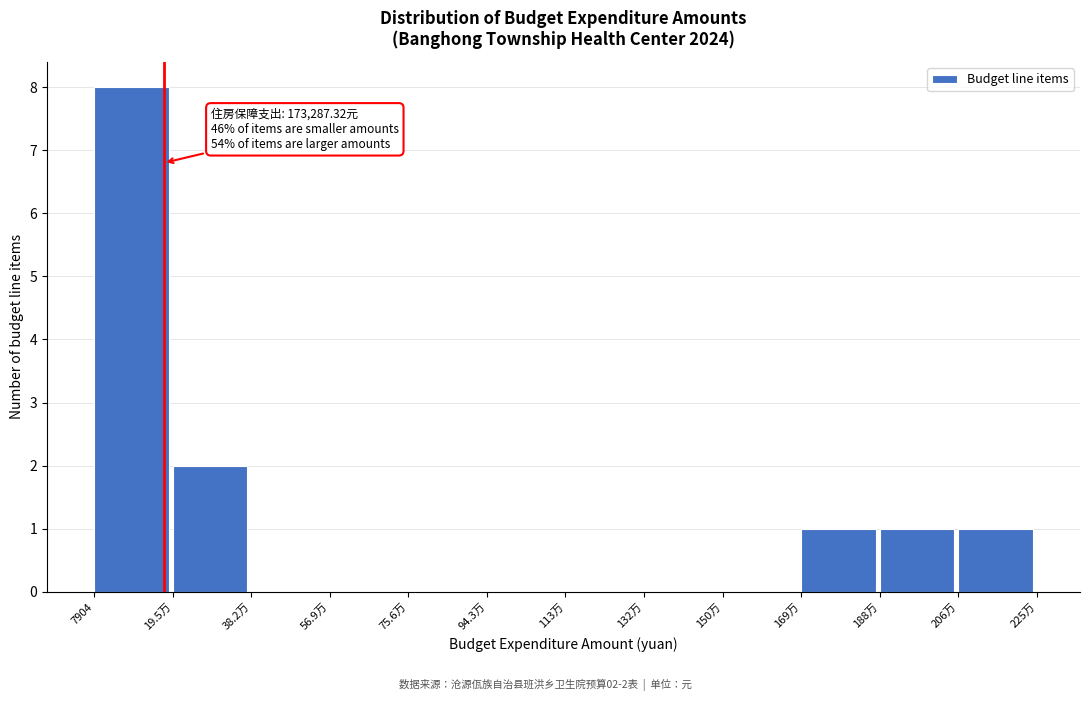

Reading left to right, list all the values displayed in this chart.

7904=8	19.5万=2	38.2万=0	56.9万=0	75.6万=0	94.3万=0	113万=0	132万=0	150万=0	169万=1	188万=1	206万=1